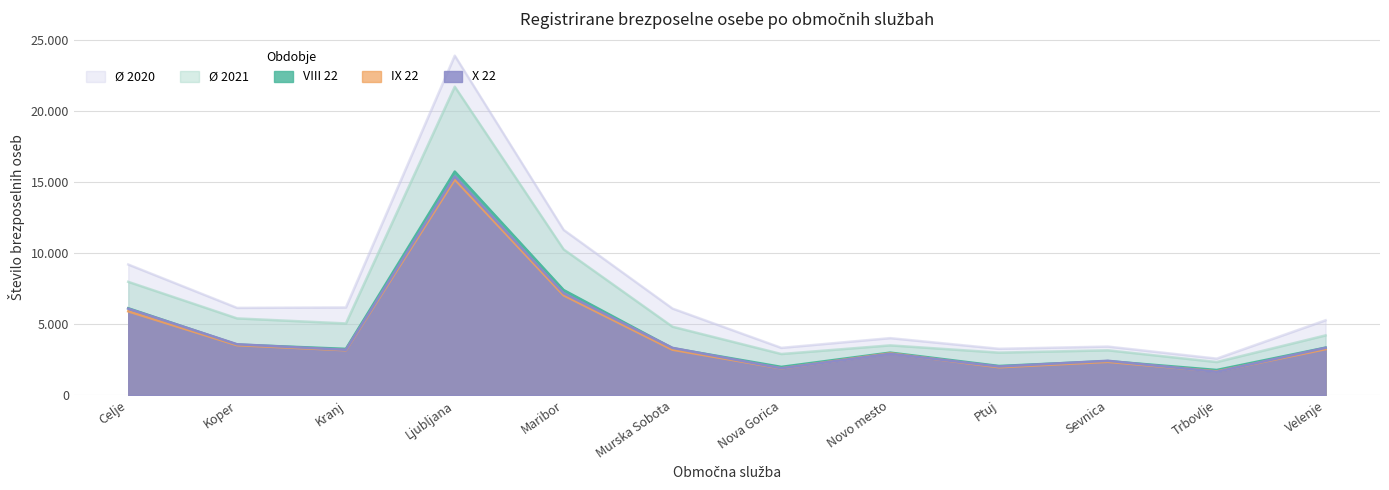

What is the label of the 2nd point from the left?

Koper